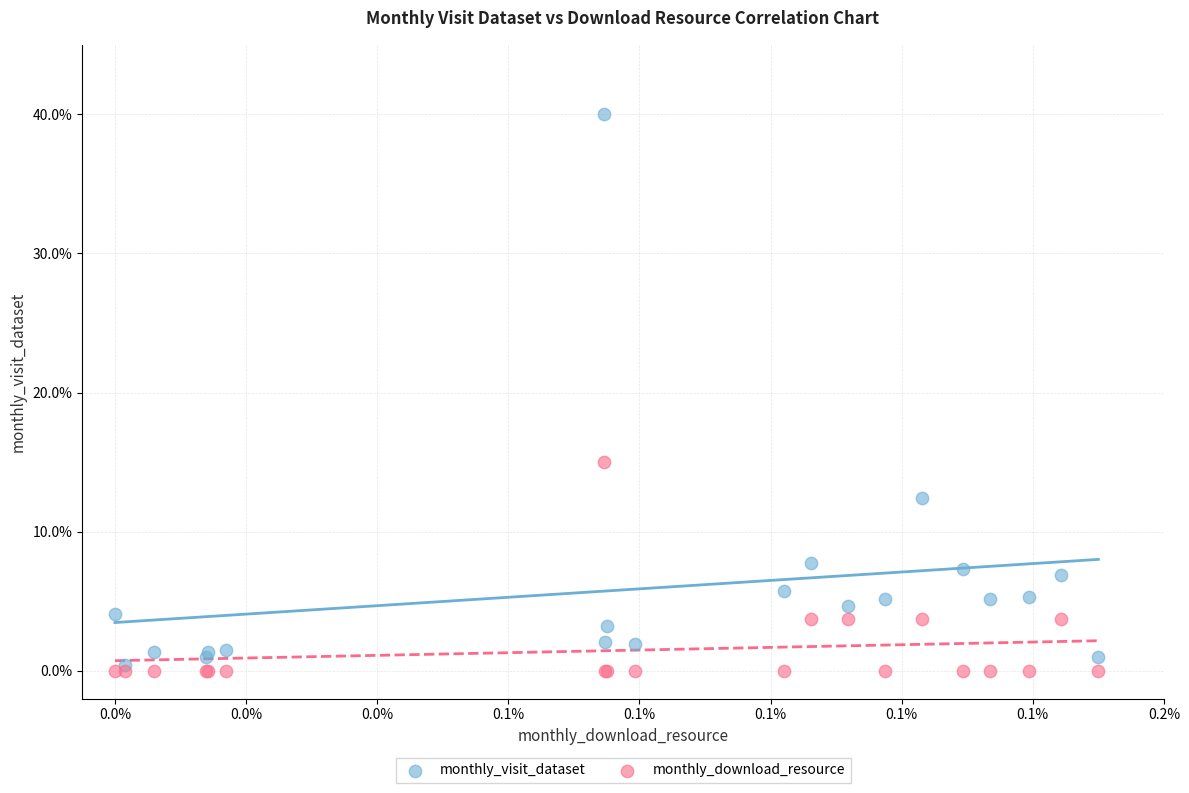

Which series contains the lowest Y value?

monthly_download_resource